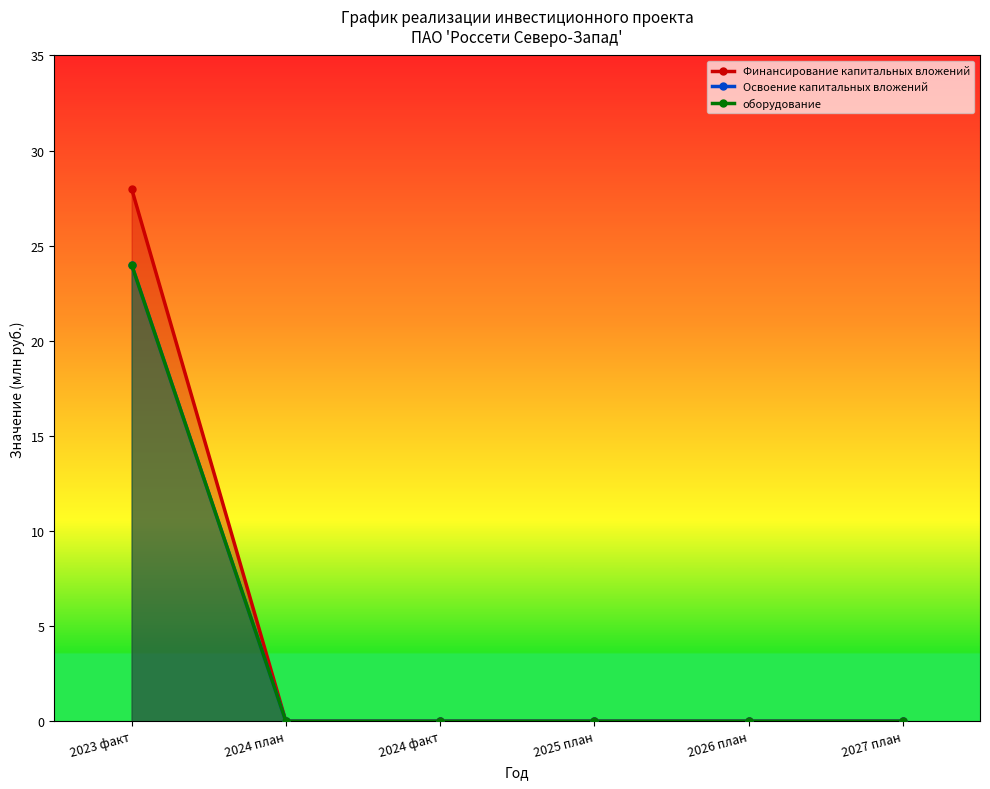

List the labels in order of оборудование value, smallest first.

2024 план, 2024 факт, 2025 план, 2026 план, 2027 план, 2023 факт